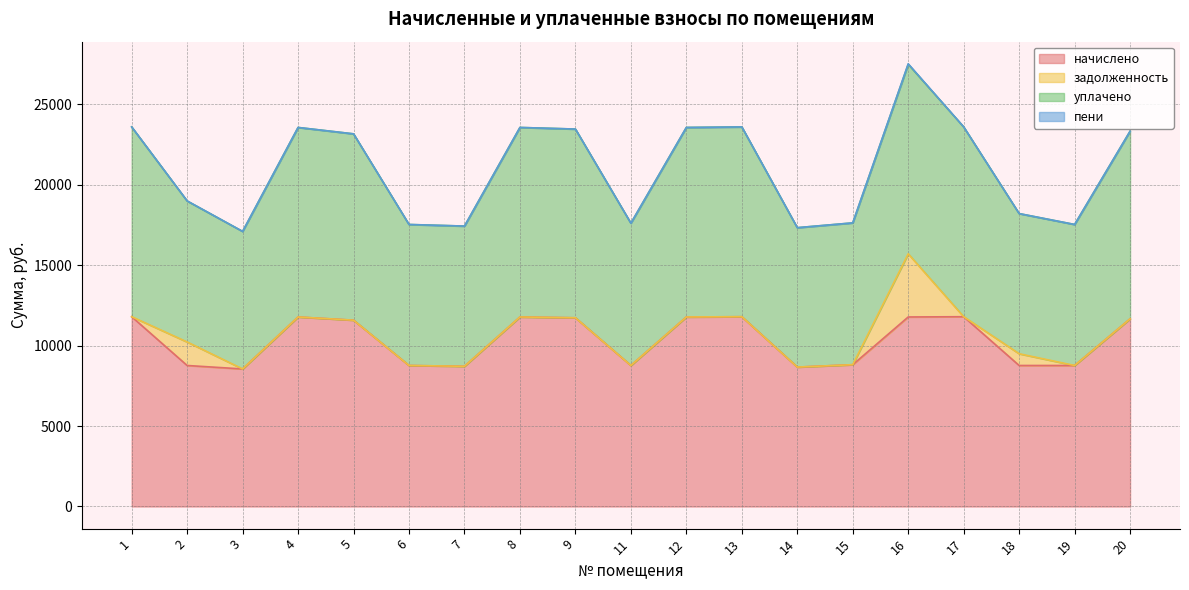

What is the total value across all series at 17?

23581.4